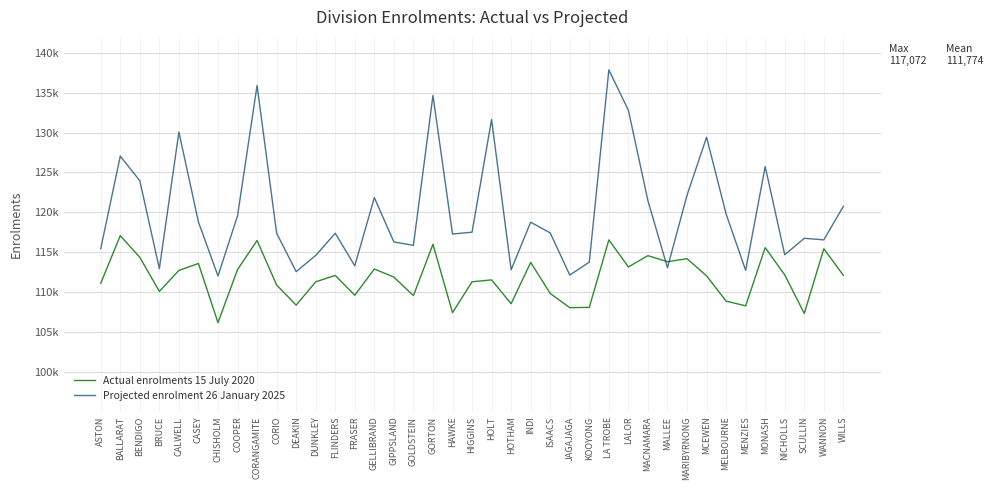

What is the difference between the maximum and minimum values in the Actual enrolments 15 July 2020 series?

10911